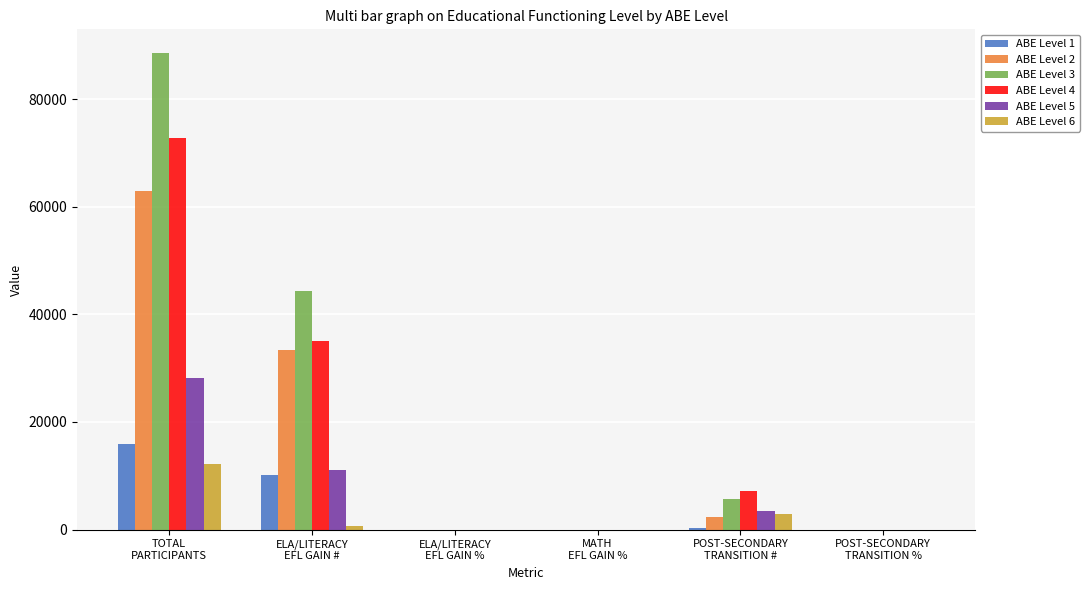

Count the number of categories in the chart.

6